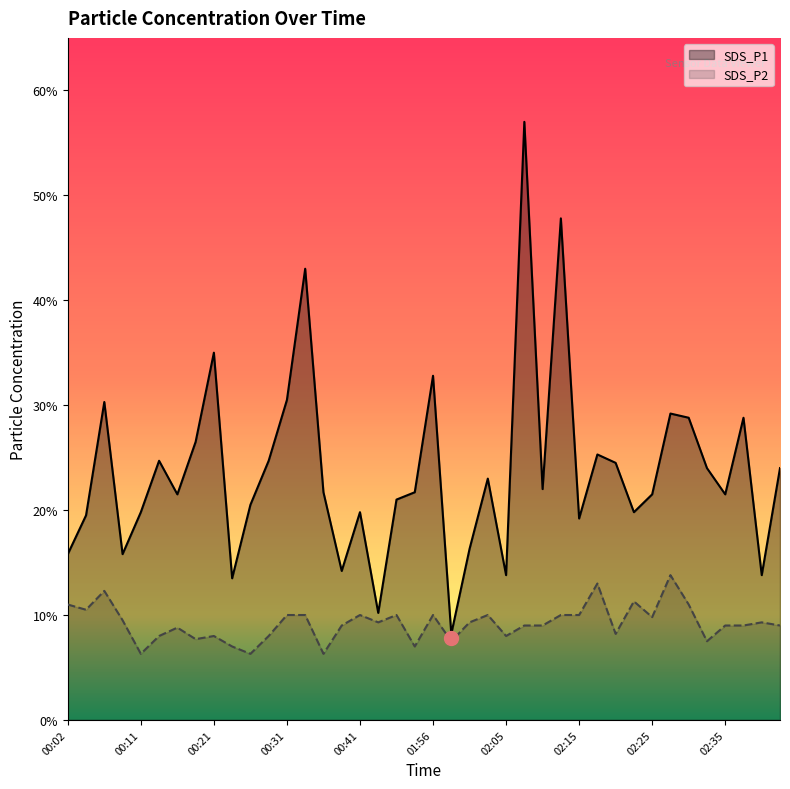

Reading left to right, list all the values displayed in this chart.

SDS_P1: 00:02=1.6	00:04=1.9	00:06=3.0	00:09=1.6	00:11=2.0	00:14=2.5	00:16=2.1	00:19=2.6	00:21=3.5	00:24=1.4	00:26=2.0	00:28=2.5	00:31=3.0	00:33=4.3	00:36=2.2	00:38=1.4	00:41=2.0	00:43=1.0	01:51=2.1	01:53=2.2	01:56=3.3	01:58=0.8	02:00=1.6	02:03=2.3	02:05=1.4	02:08=5.7	02:10=2.2	02:13=4.8	02:15=1.9	02:18=2.5	02:20=2.5	02:23=2.0	02:25=2.1	02:27=2.9	02:30=2.9	02:32=2.4	02:35=2.1	02:37=2.9	02:40=1.4	02:42=2.4
SDS_P2: 00:02=1.1	00:04=1.1	00:06=1.2	00:09=0.9	00:11=0.6	00:14=0.8	00:16=0.9	00:19=0.8	00:21=0.8	00:24=0.7	00:26=0.6	00:28=0.8	00:31=1.0	00:33=1.0	00:36=0.6	00:38=0.9	00:41=1.0	00:43=0.9	01:51=1.0	01:53=0.7	01:56=1.0	01:58=0.8	02:00=0.9	02:03=1.0	02:05=0.8	02:08=0.9	02:10=0.9	02:13=1.0	02:15=1.0	02:18=1.3	02:20=0.8	02:23=1.1	02:25=1.0	02:27=1.4	02:30=1.1	02:32=0.8	02:35=0.9	02:37=0.9	02:40=0.9	02:42=0.9